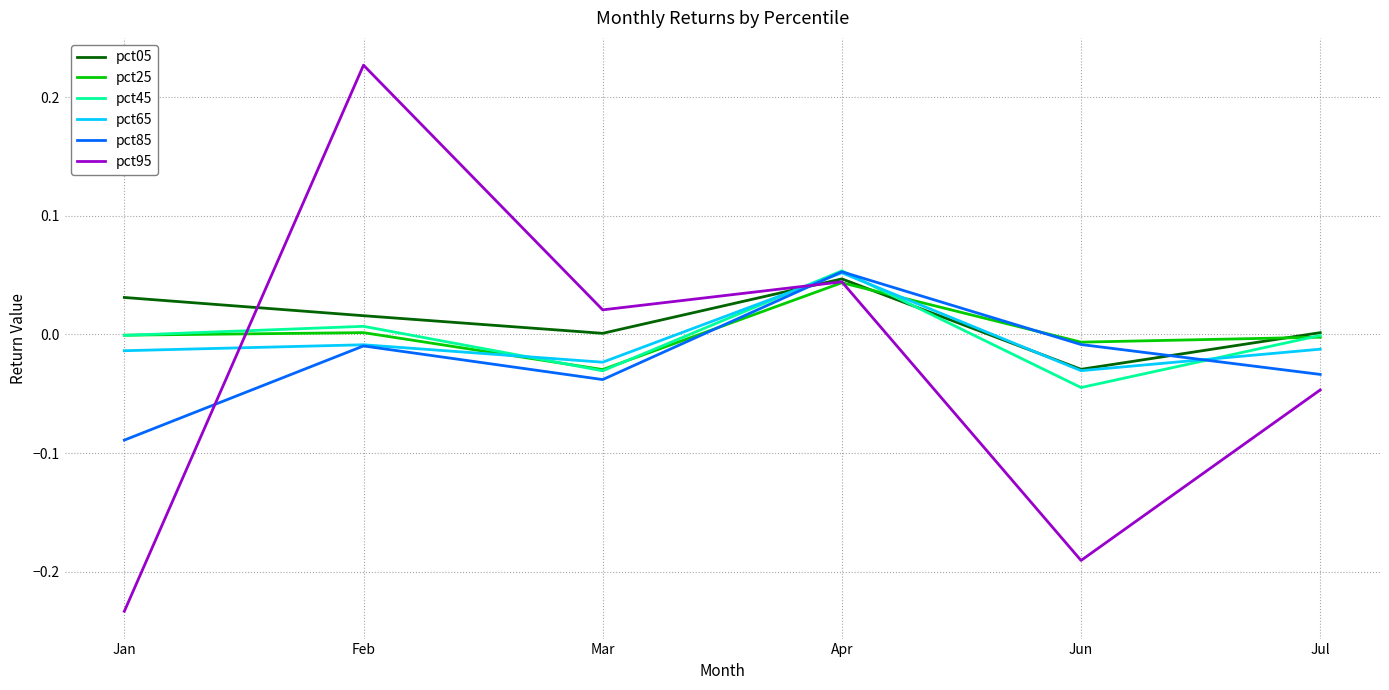

Which label corresponds to the smallest value in the chart?

Jan